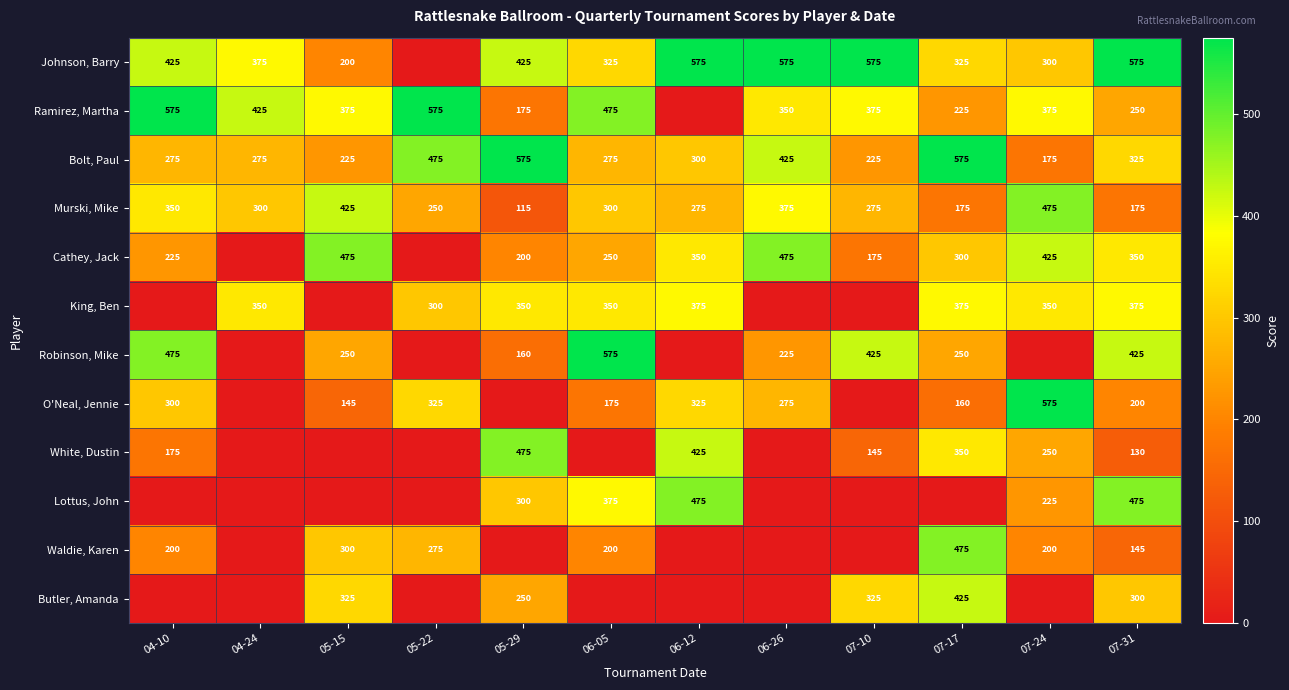

What is the spread (max minus min) of values at 05-15?

475